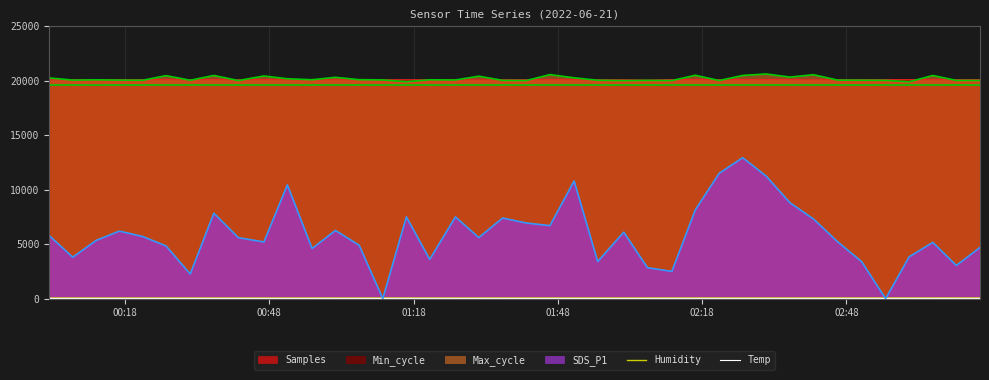

Count the number of categories in the chart.

40